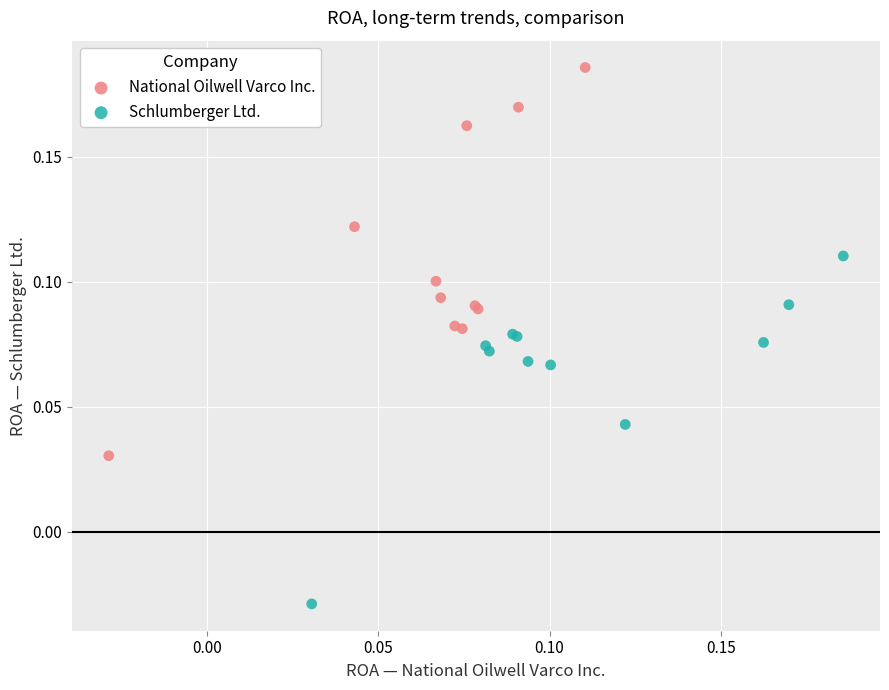

Which series contains the lowest Y value?

Schlumberger Ltd.